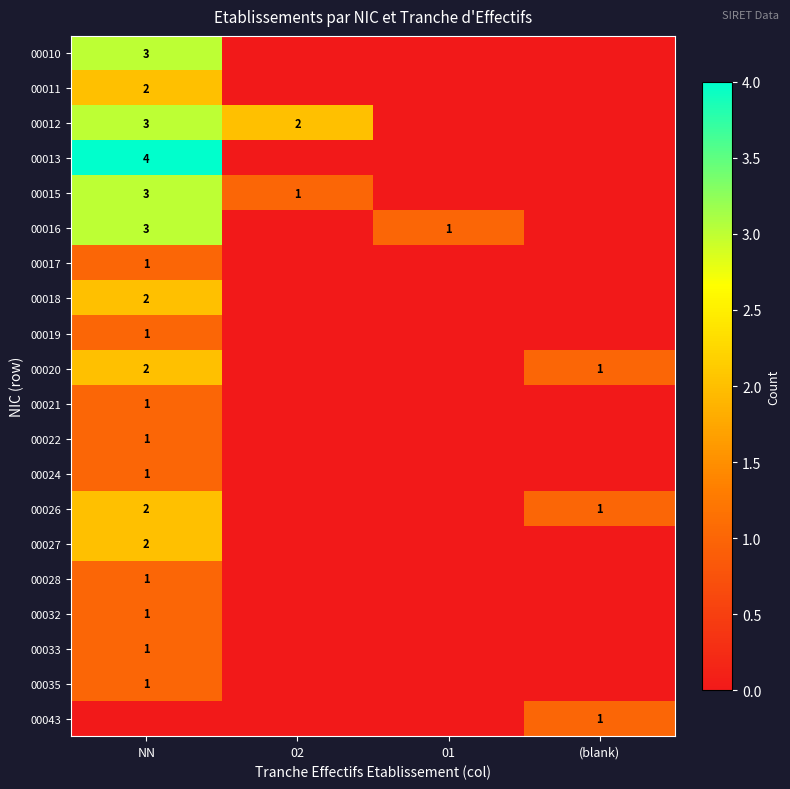

At which category does the chart reach its minimum across all series?

02